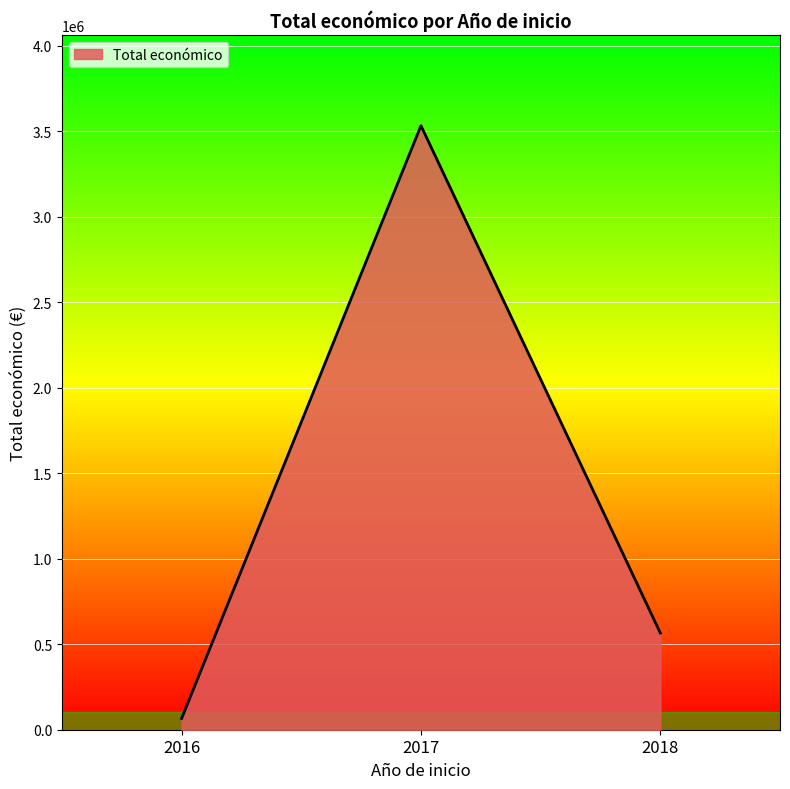

List the labels in order of value, largest first.

2017, 2018, 2016